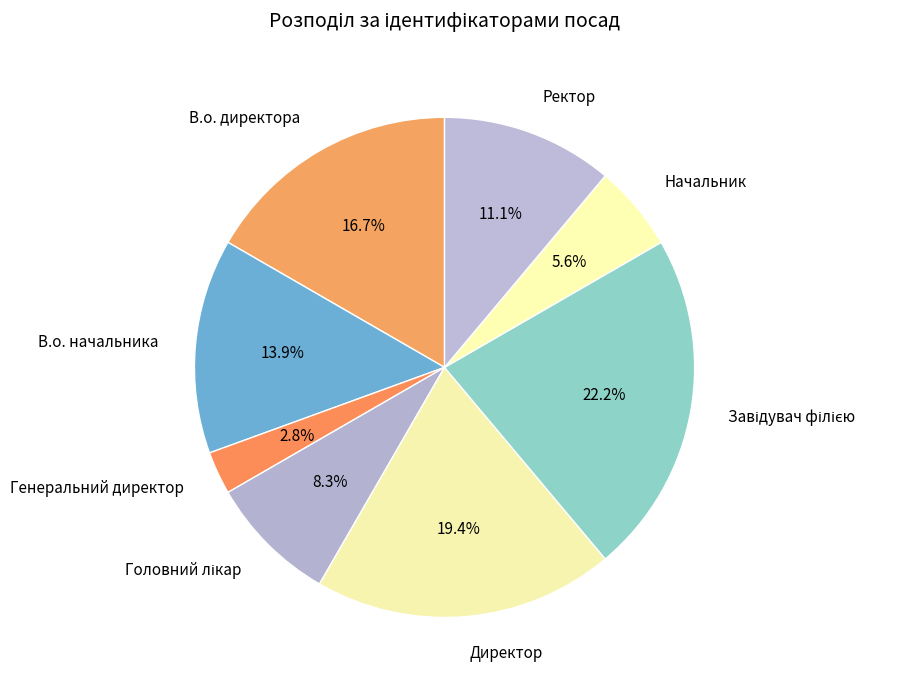

Is В.о. начальника the majority of the pie?

No